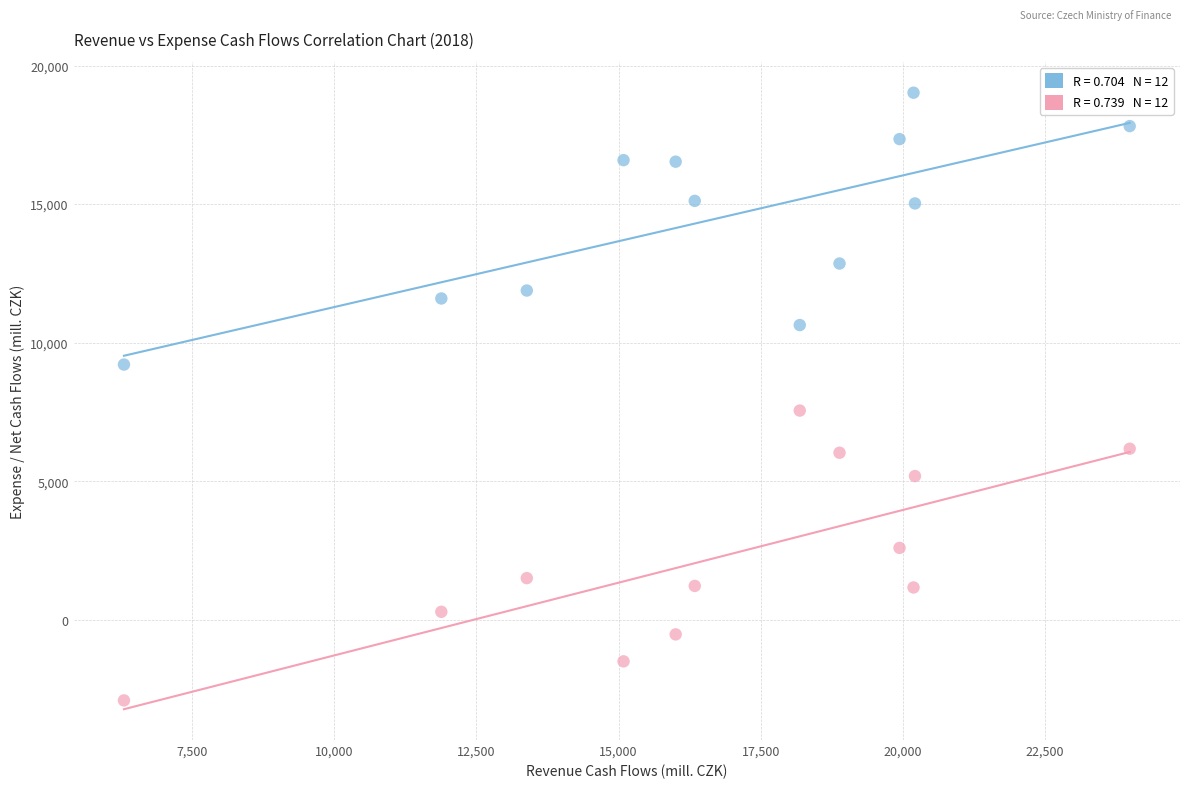

Across all data points, what is the range of Y values (max minus min)?

21931.2